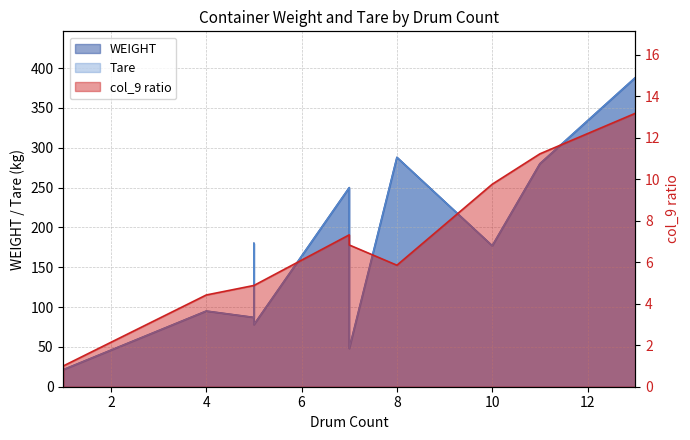

What is the minimum value for Tare?

21.4